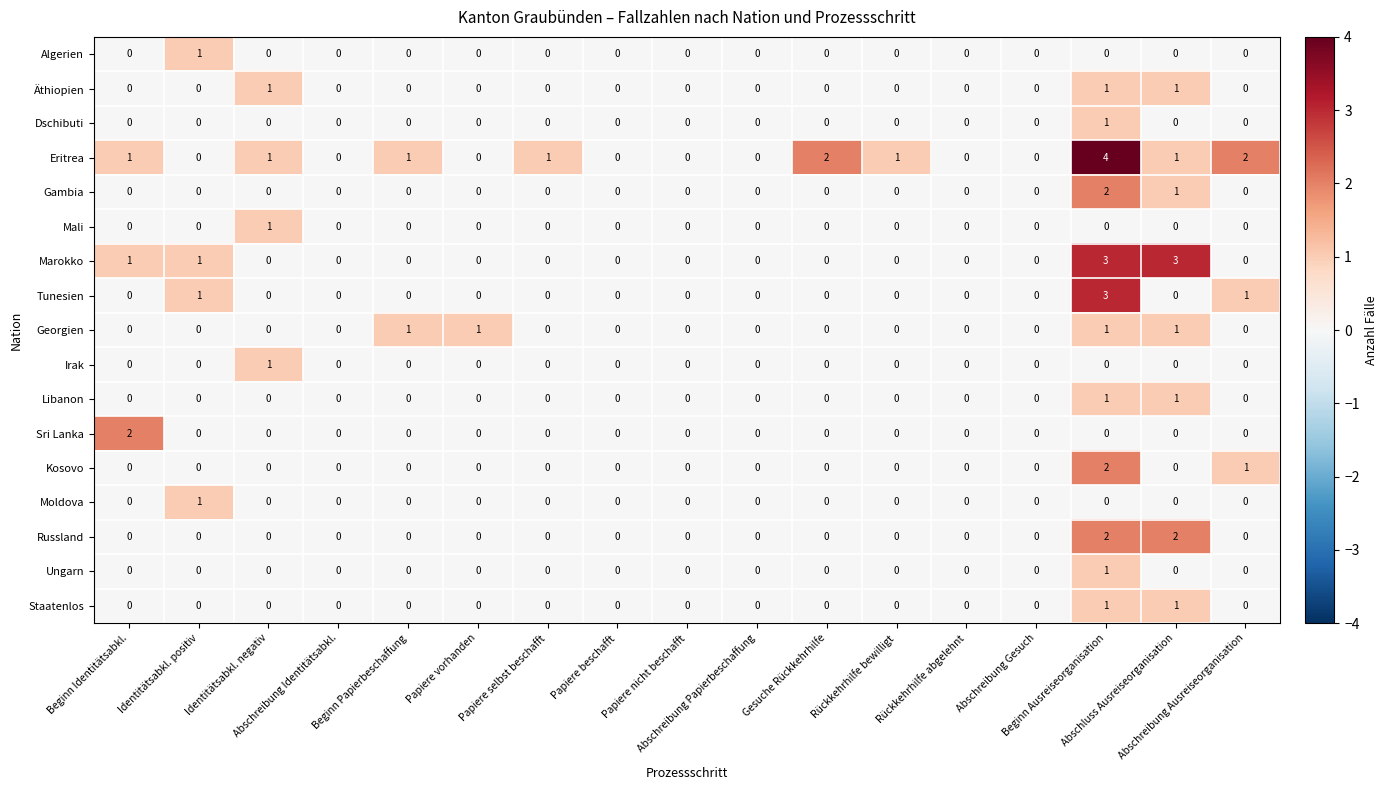

Which series has the largest total across all categories?

Eritrea